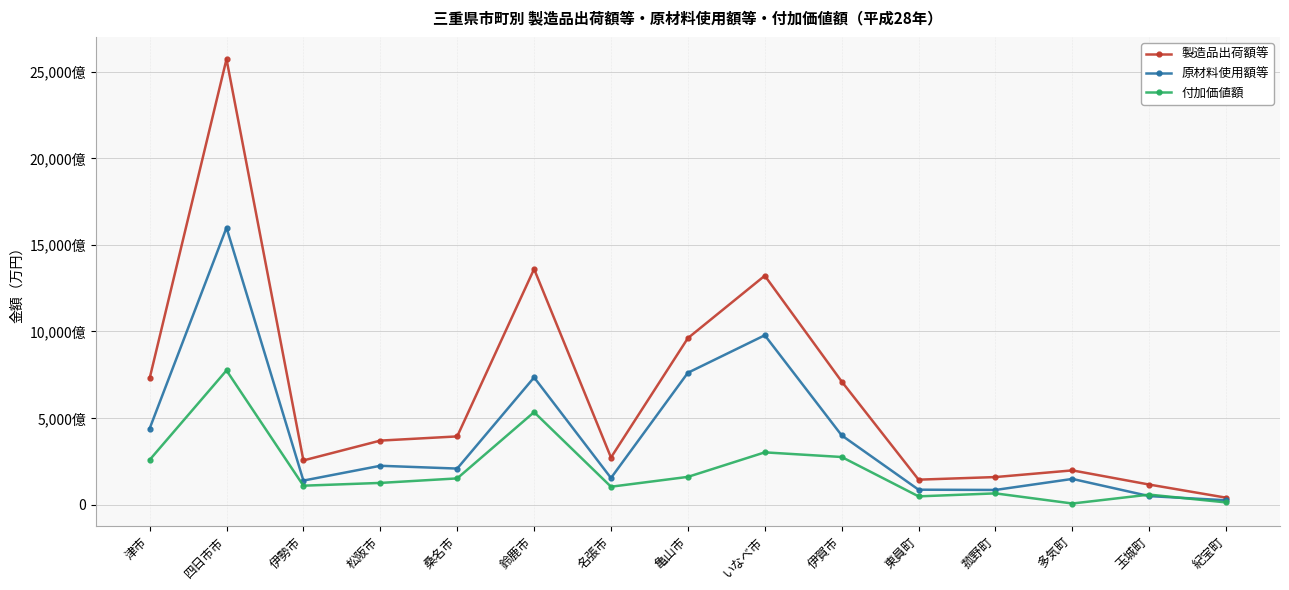

At which category does 原材料使用額等 reach its first local valley?

伊勢市